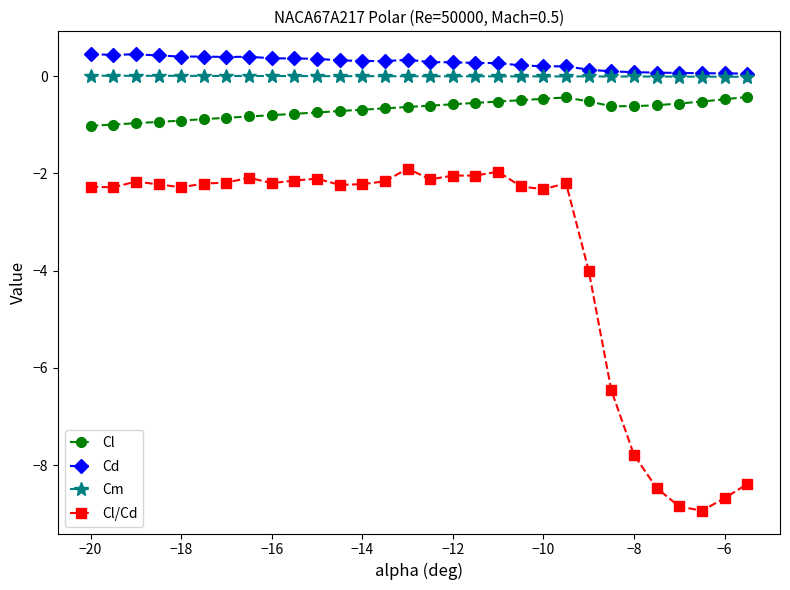

True or false: Cl and Cm cross at least once.

False